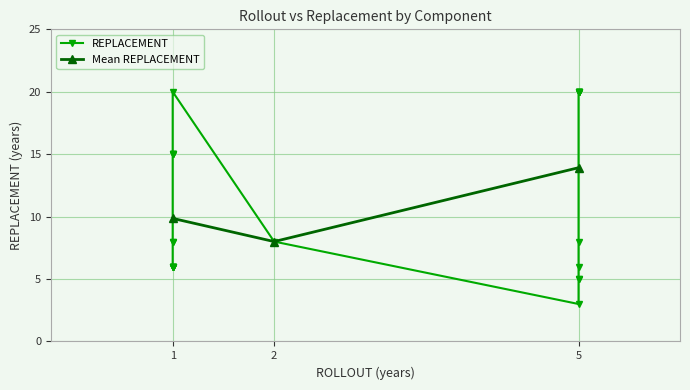

How many data points are less than 8?

11